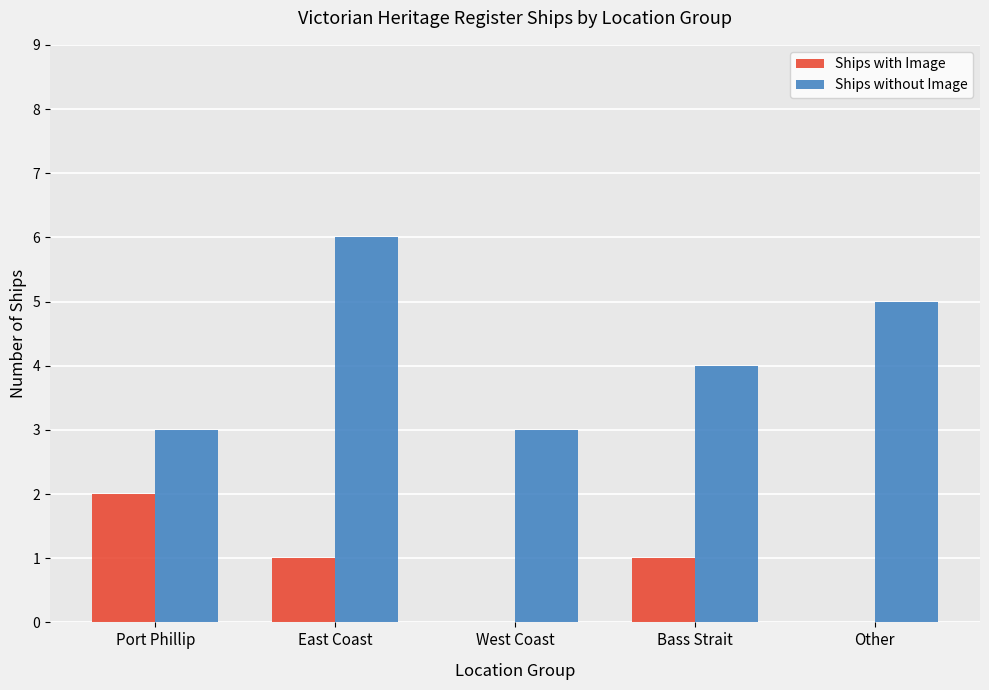

What is the average value of the Ships without Image series?

4